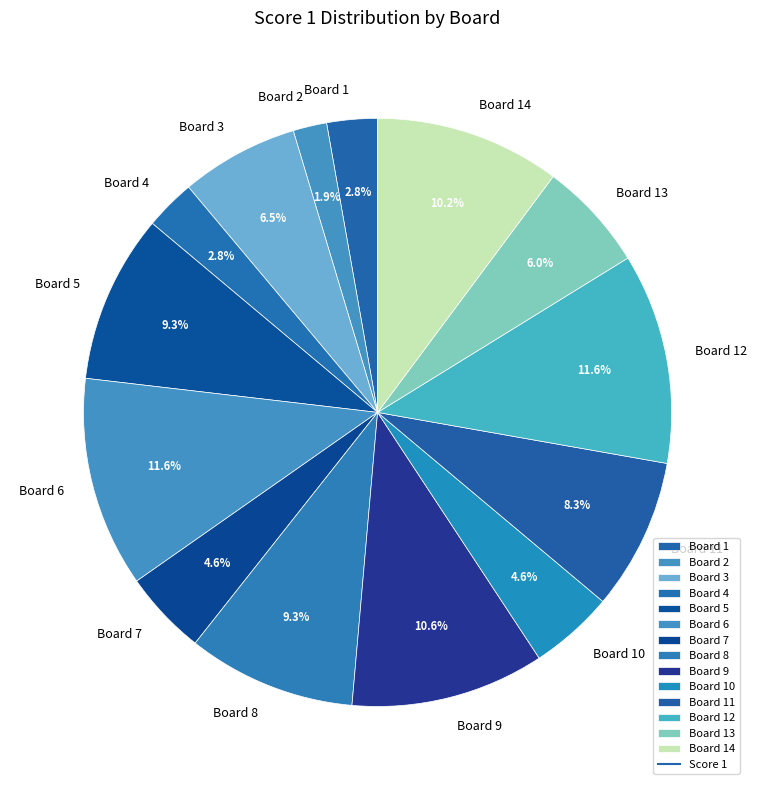

Which slice is the smallest?

Board 2